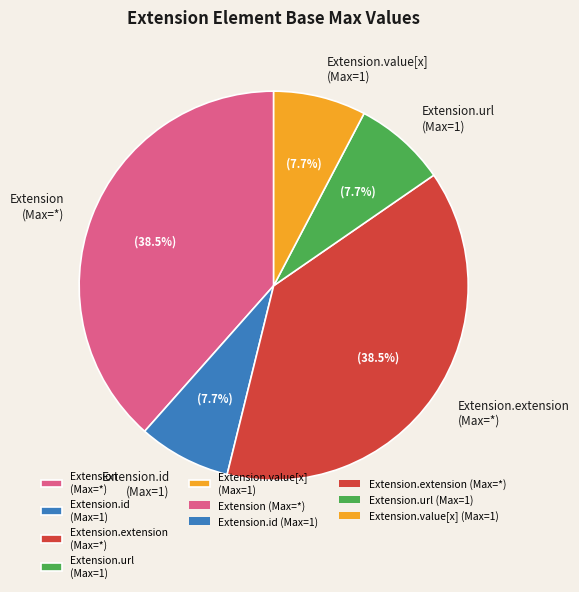

Does any single category account for the majority?

No